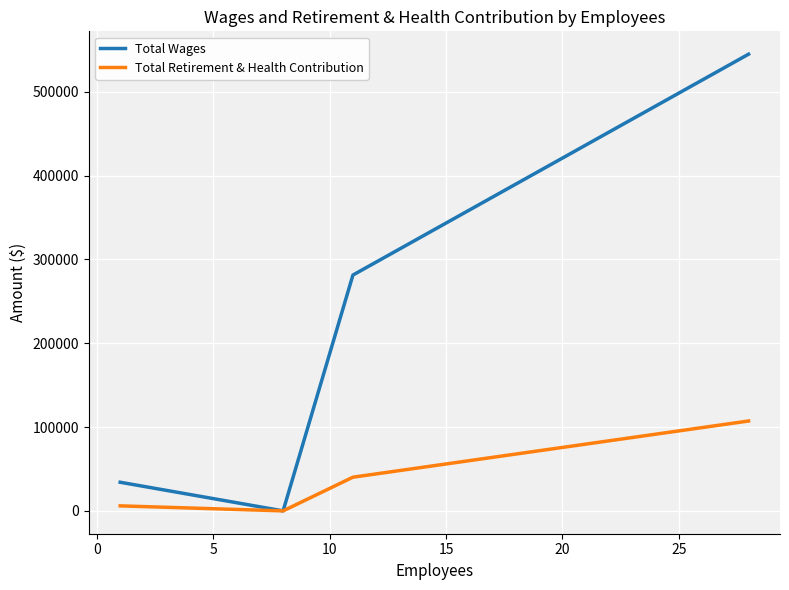

What is the highest value of the Total Retirement & Health Contribution series?

107273